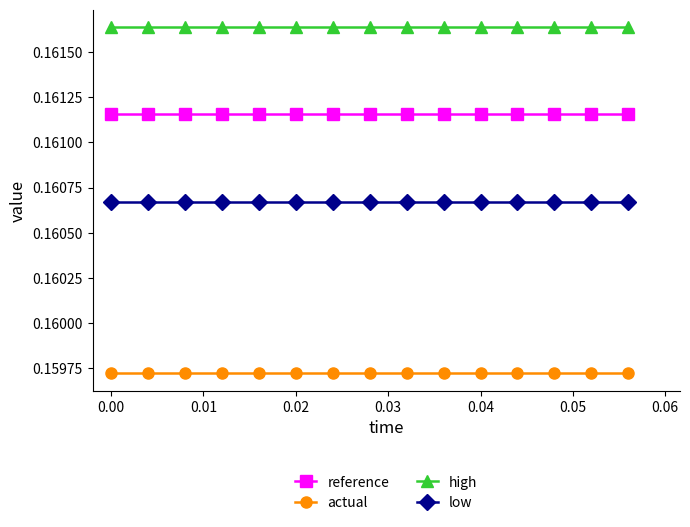

List the series in order of their peak value, highest first.

high, reference, low, actual